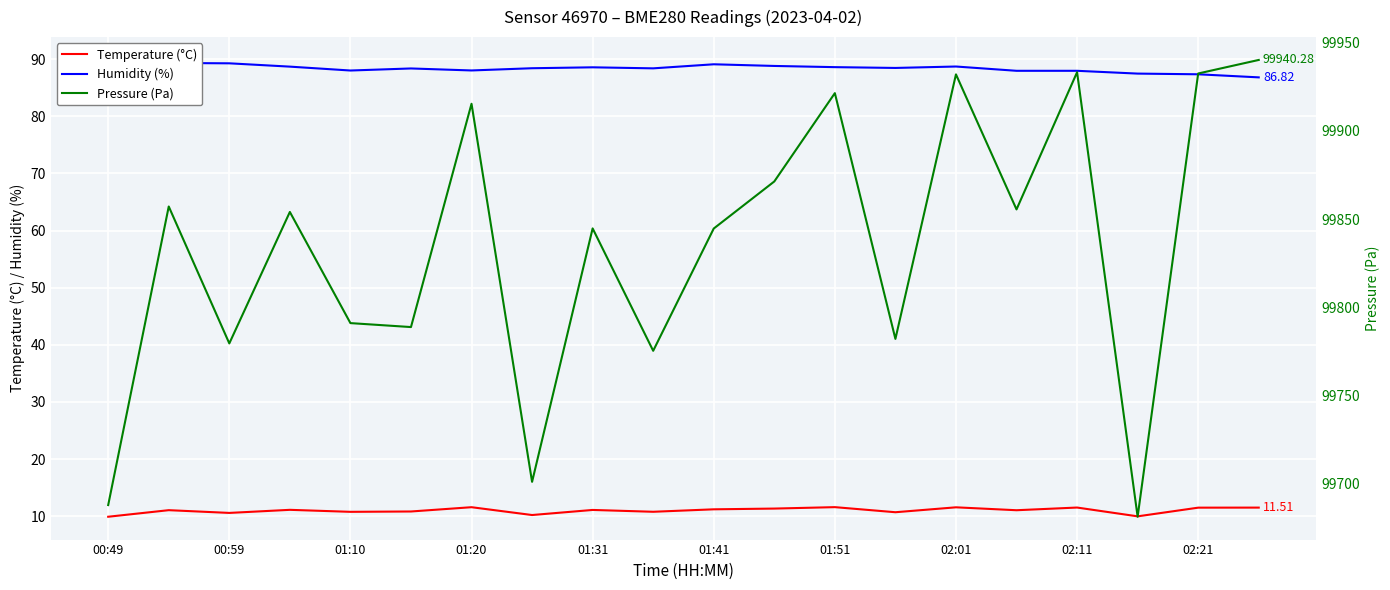

The Pressure (Pa) series shows 99871.3 at 11. True or false?

True